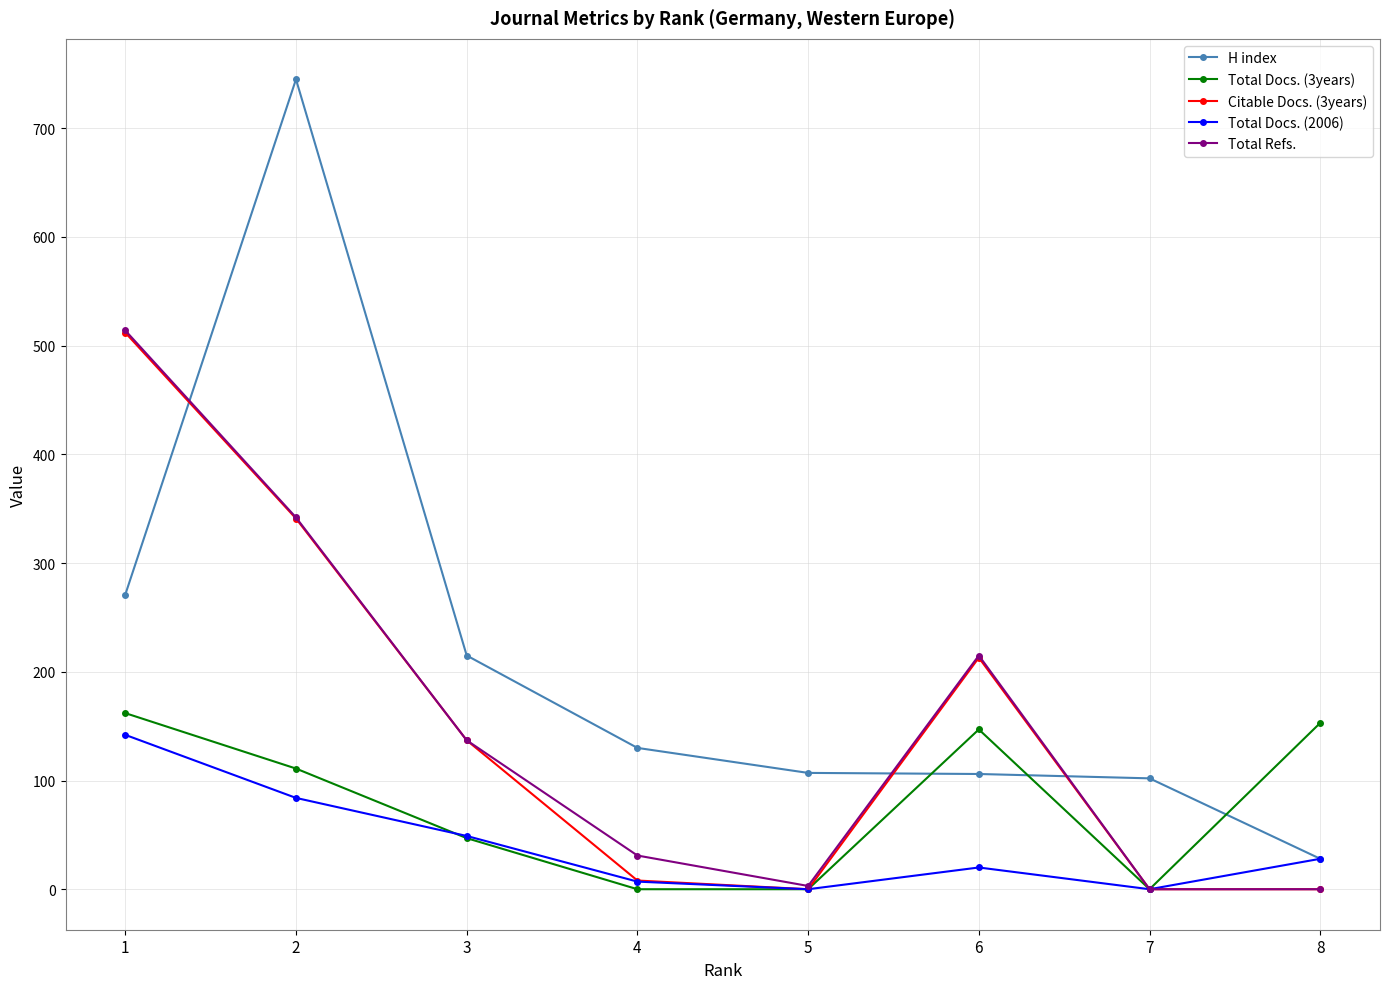

The value of H index at 3 is 215. True or false?

True